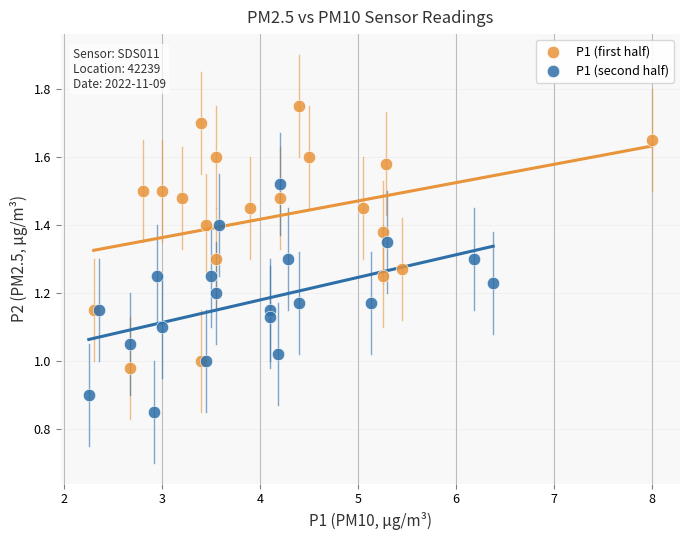

What are all the series names shown in the legend?

P1 (first half), P1 (second half)